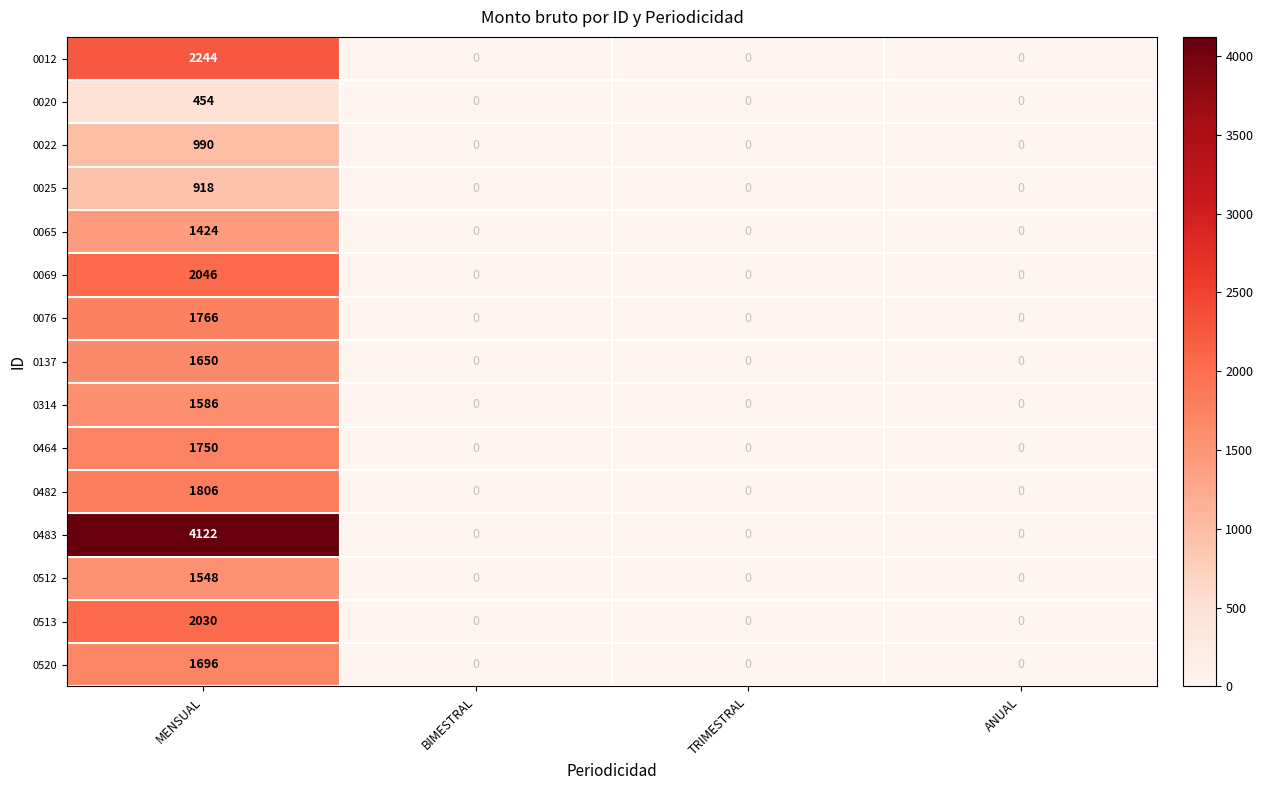

Count the 0482 values in the range 0 to 1806.

4